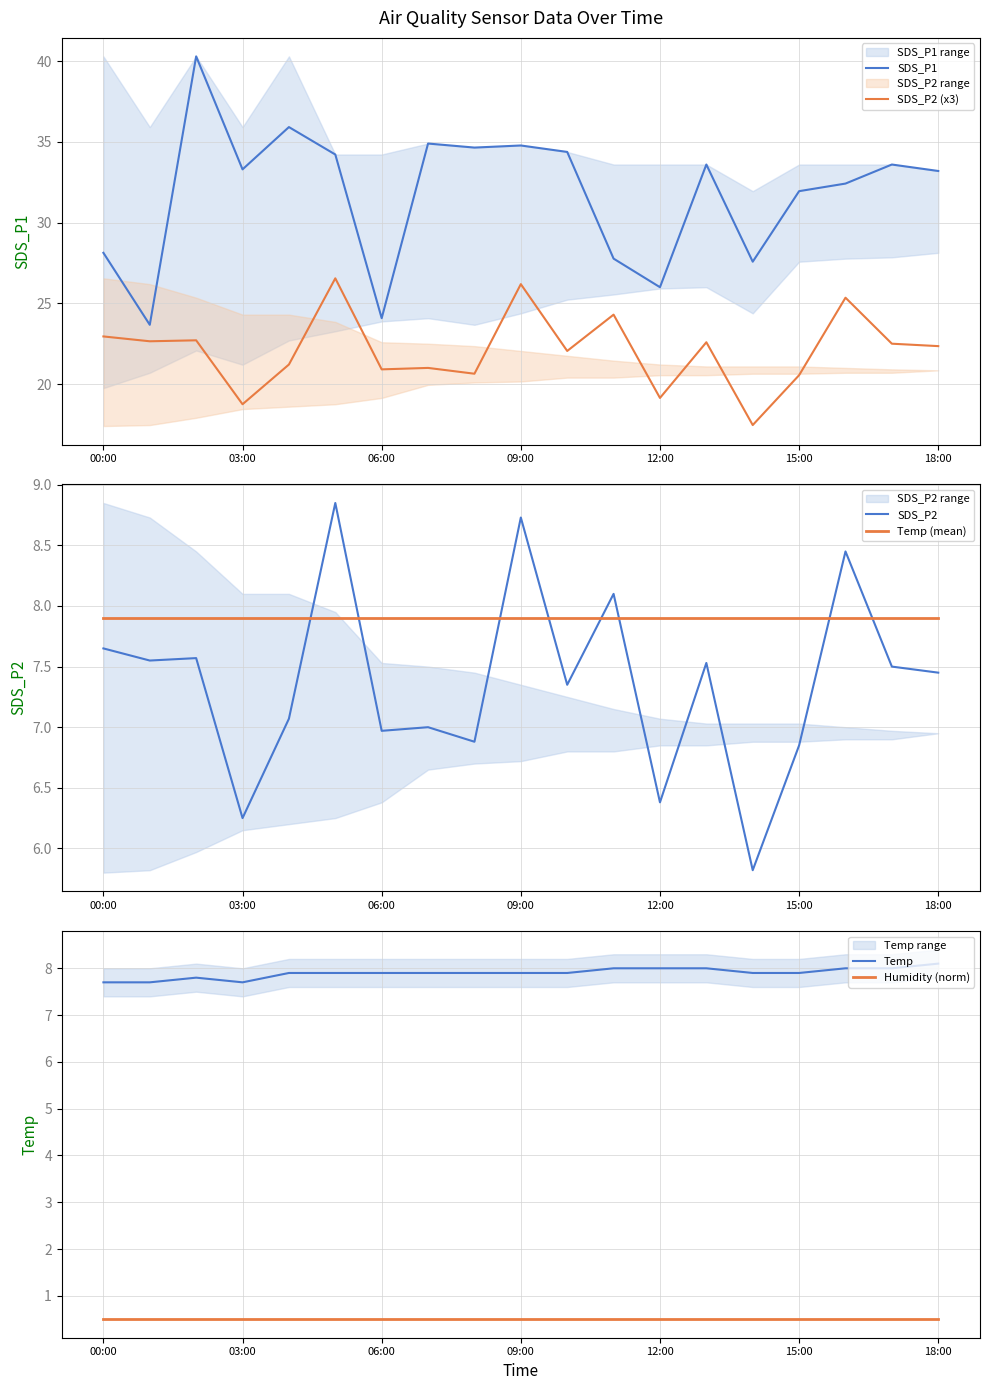

What value does the SDS_P2 series have at 11?

8.1